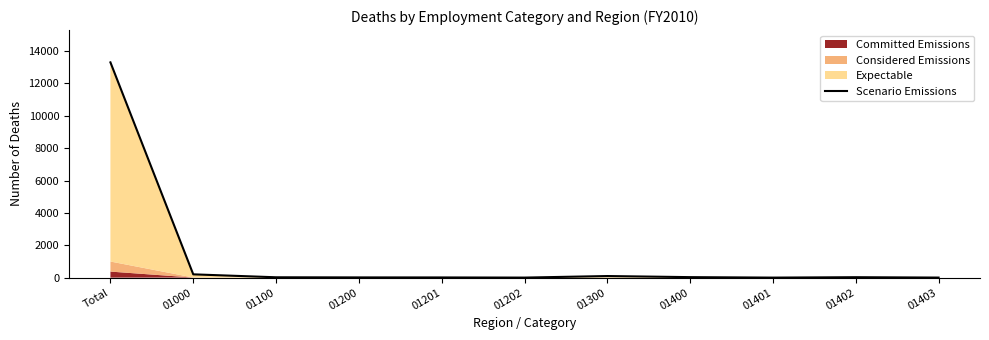

Which category has the highest value across all series?

Total